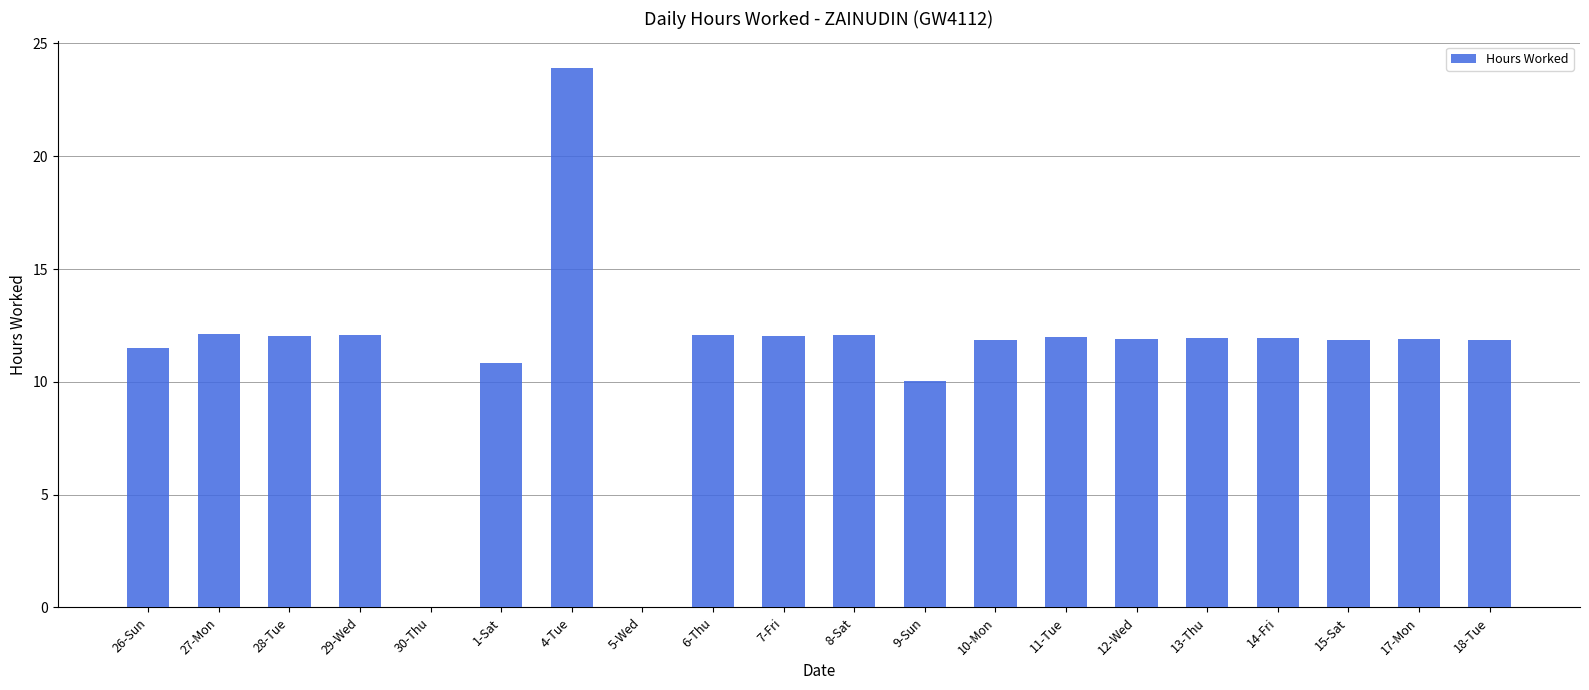

The chart shows a value of 11.9 at 18-Tue. True or false?

True